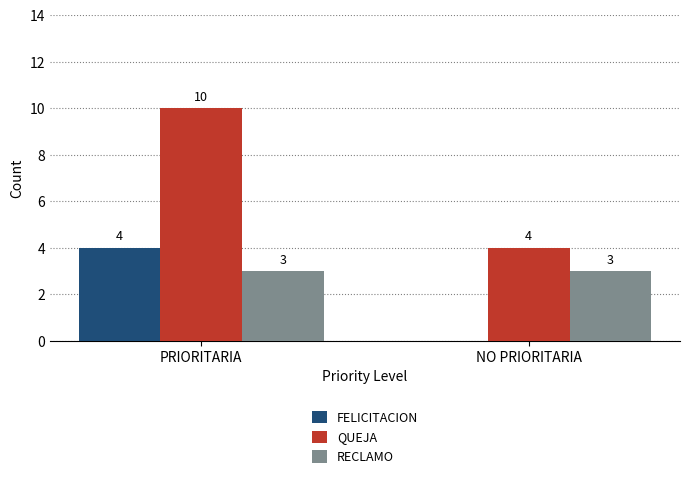

At which label does FELICITACION reach its peak?

PRIORITARIA